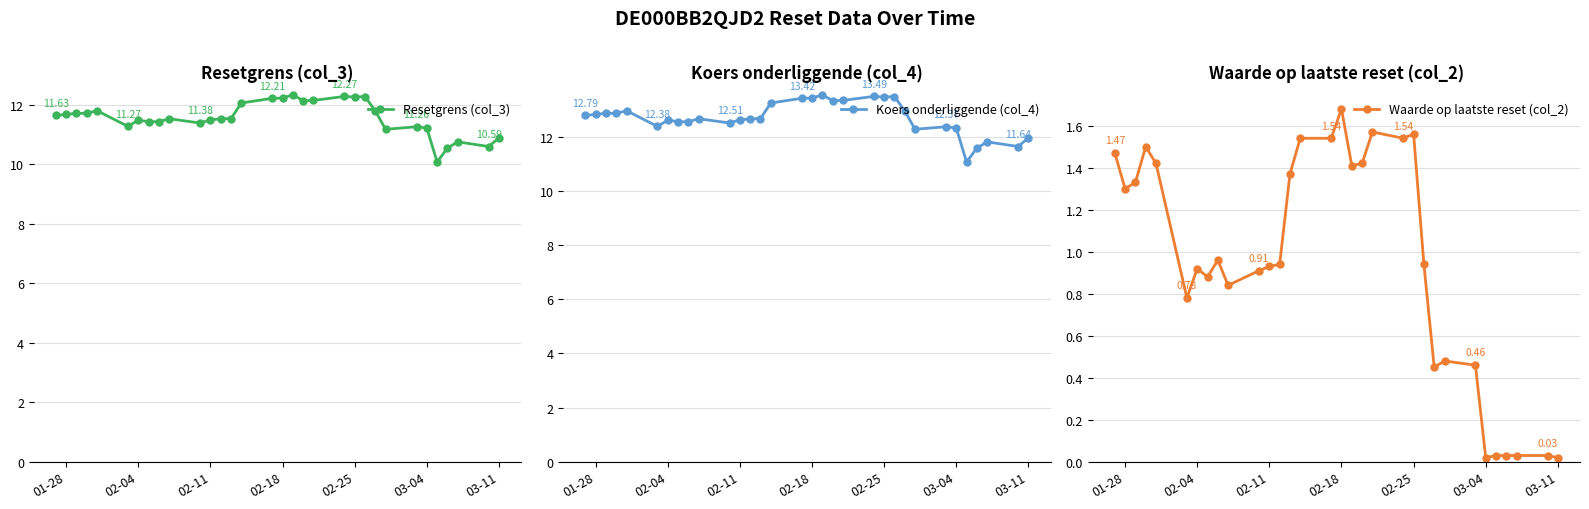

At how many categories does at least one series exceed 0?

32